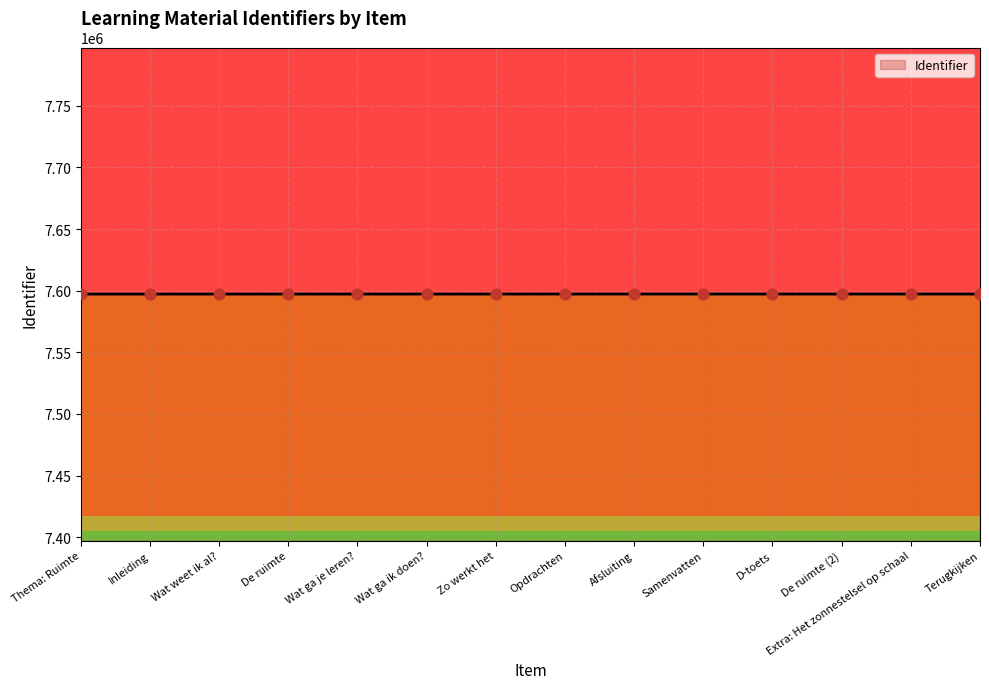

What is the ratio of the value at Wat ga je leren? to the value at Samenvatten?

1.0